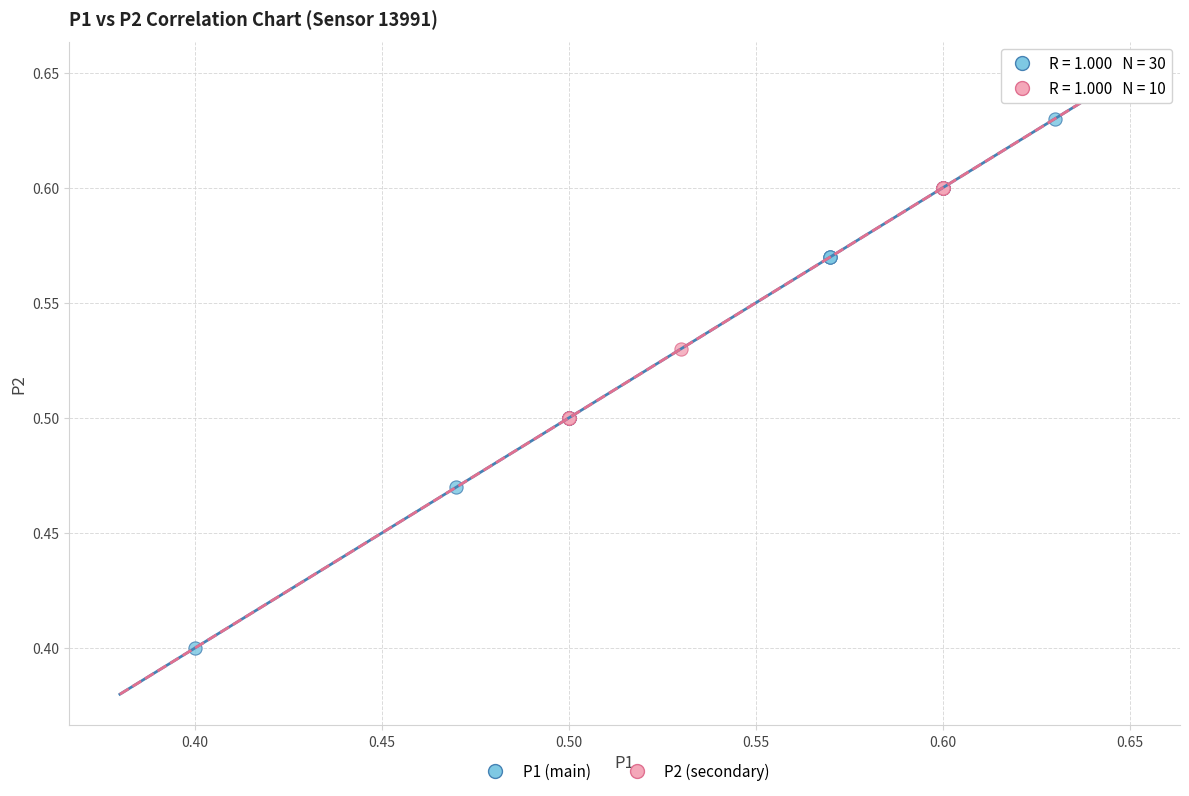

Which series has the largest Y range (max minus min)?

P1 (main)